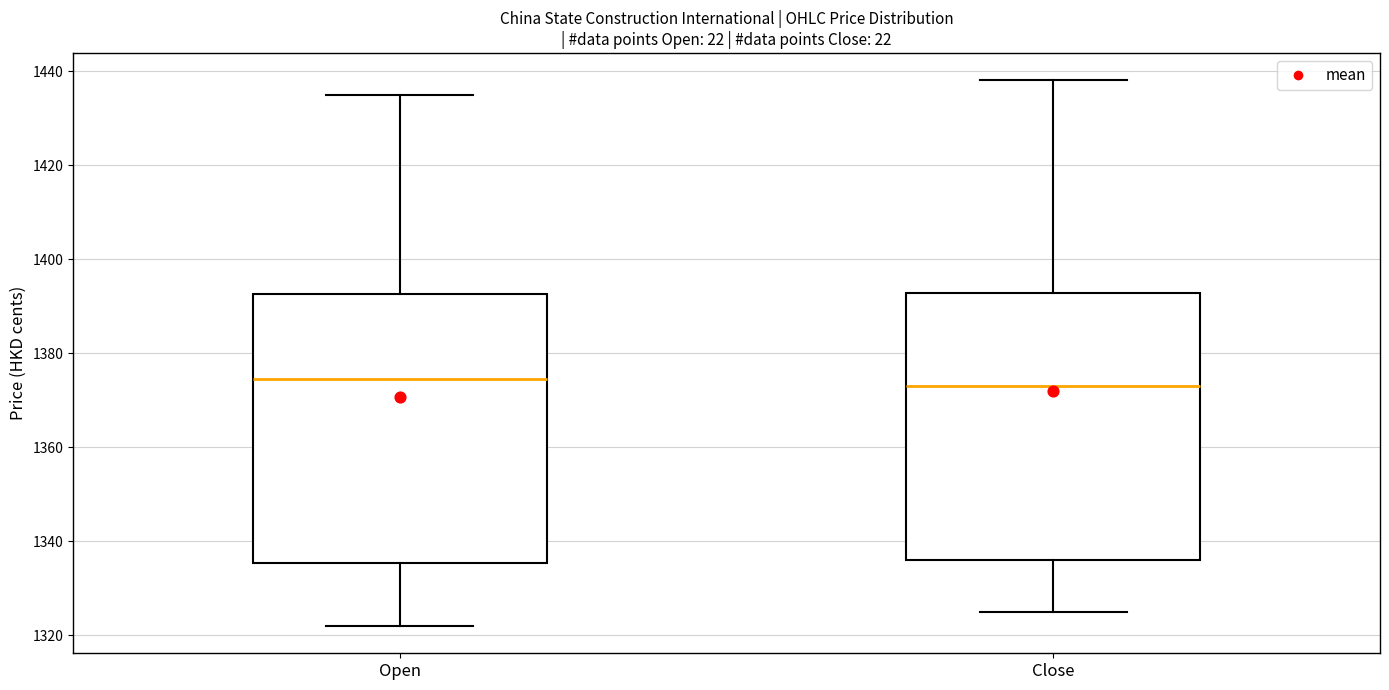

Reading left to right, transcribe this box plot: for each box, give where its median line is, the range the box spans, and where its two whiskers end, as read against the y-axis. The values are not printed on the chart, so give them approximately, as read against the axis.

Open: median 1374, box 1336 to 1392, whiskers 1322 to 1436
Close: median 1374, box 1336 to 1392, whiskers 1326 to 1438